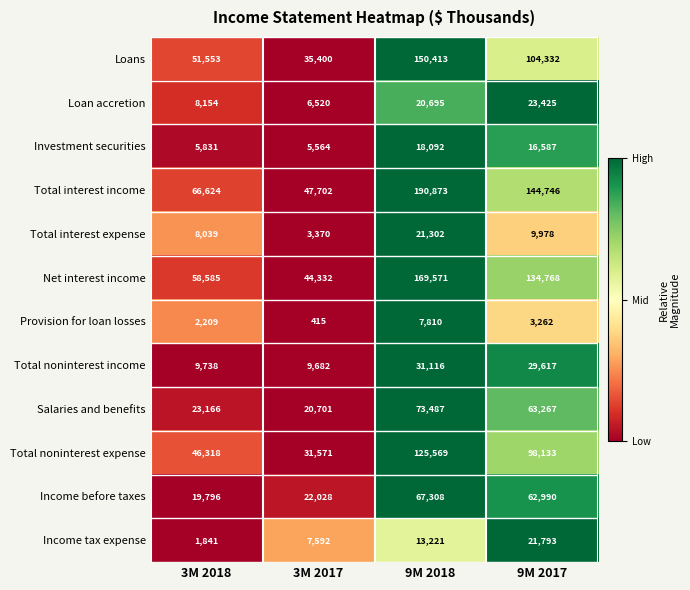

What is the difference between the second highest and second lowest values in the Total noninterest expense series?

51815